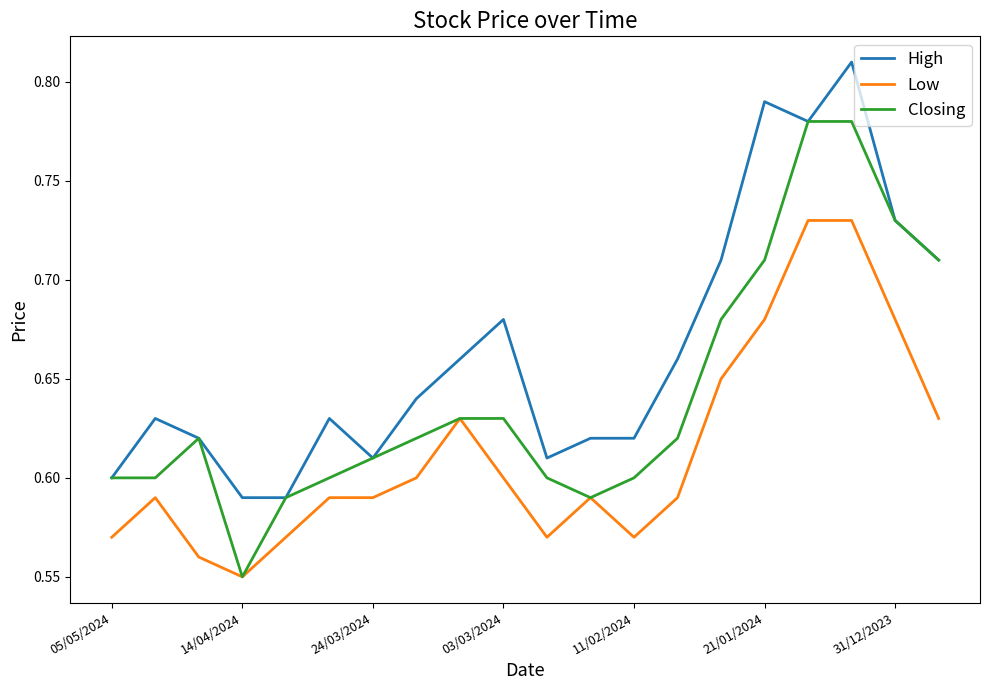

Rank the series by their maximum value, from lowest to highest.

Low, Closing, High